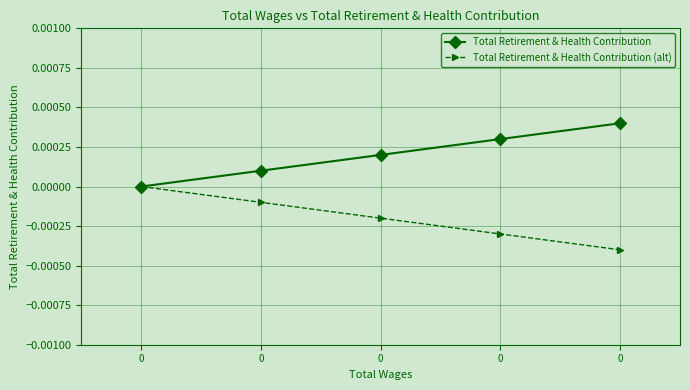

How many data points does each series have?

5